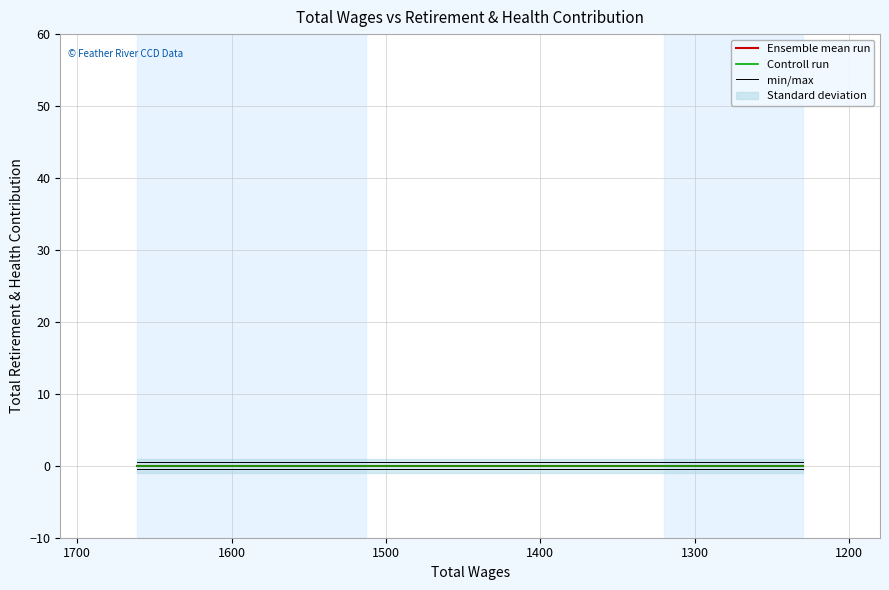

True or false: min/max has a value of 0.5 at 1500.

True